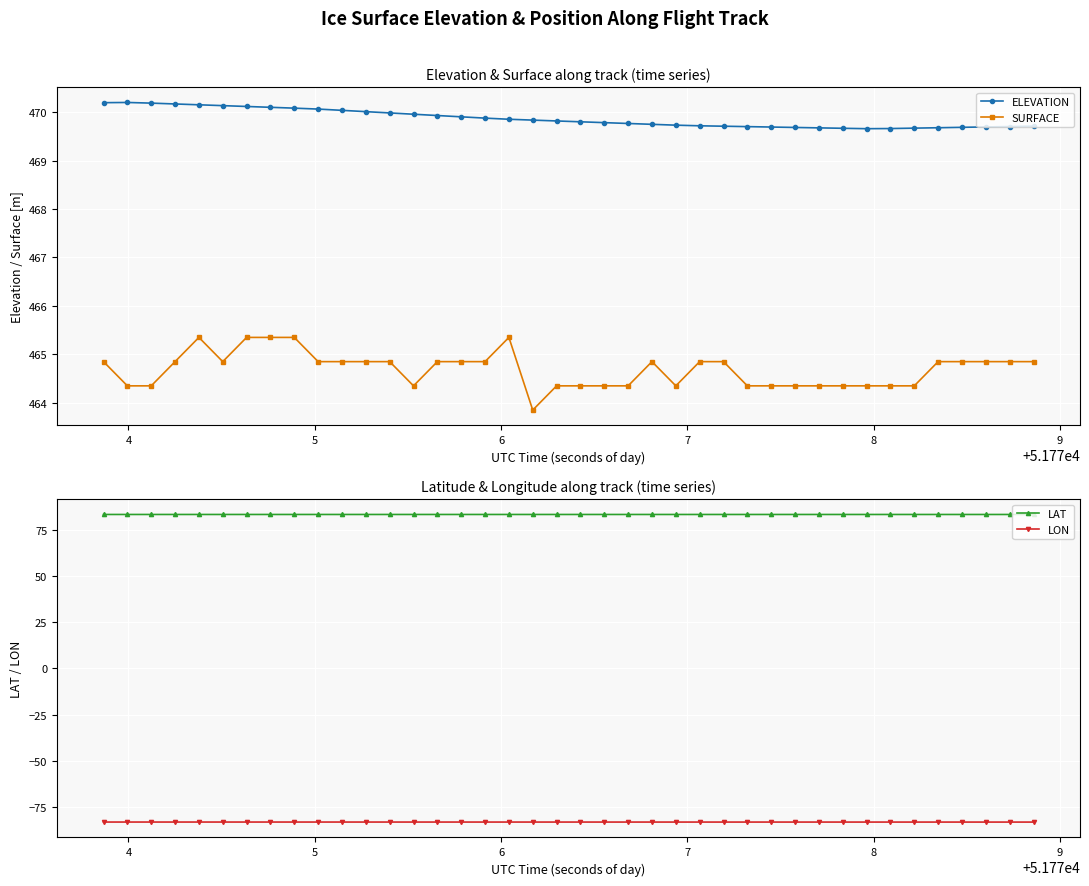

Rank the series by their maximum value, from lowest to highest.

LON, LAT, SURFACE, ELEVATION